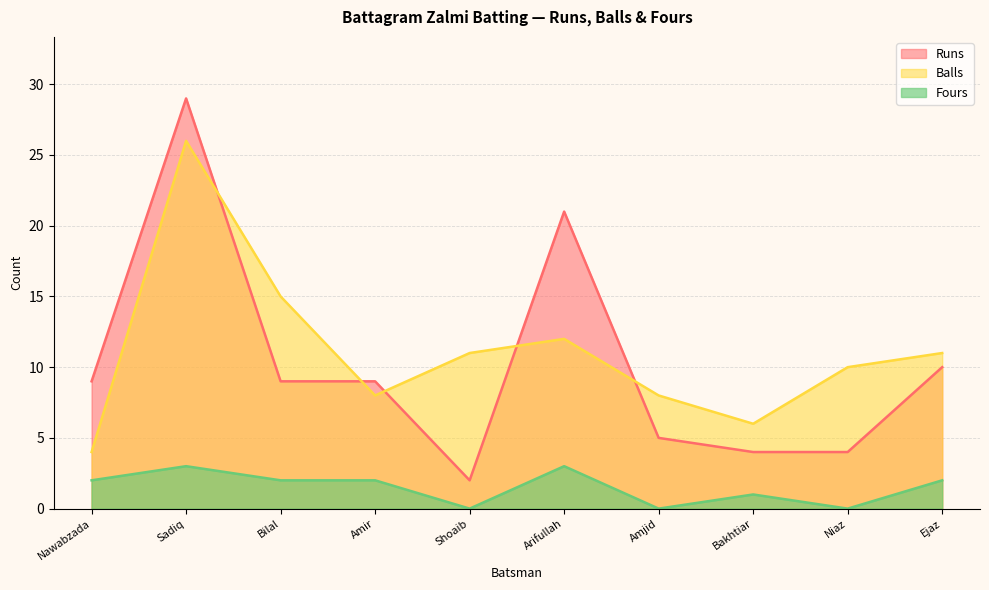

What is the approximate value of Balls at Ejaz, to the nearest 10?

10